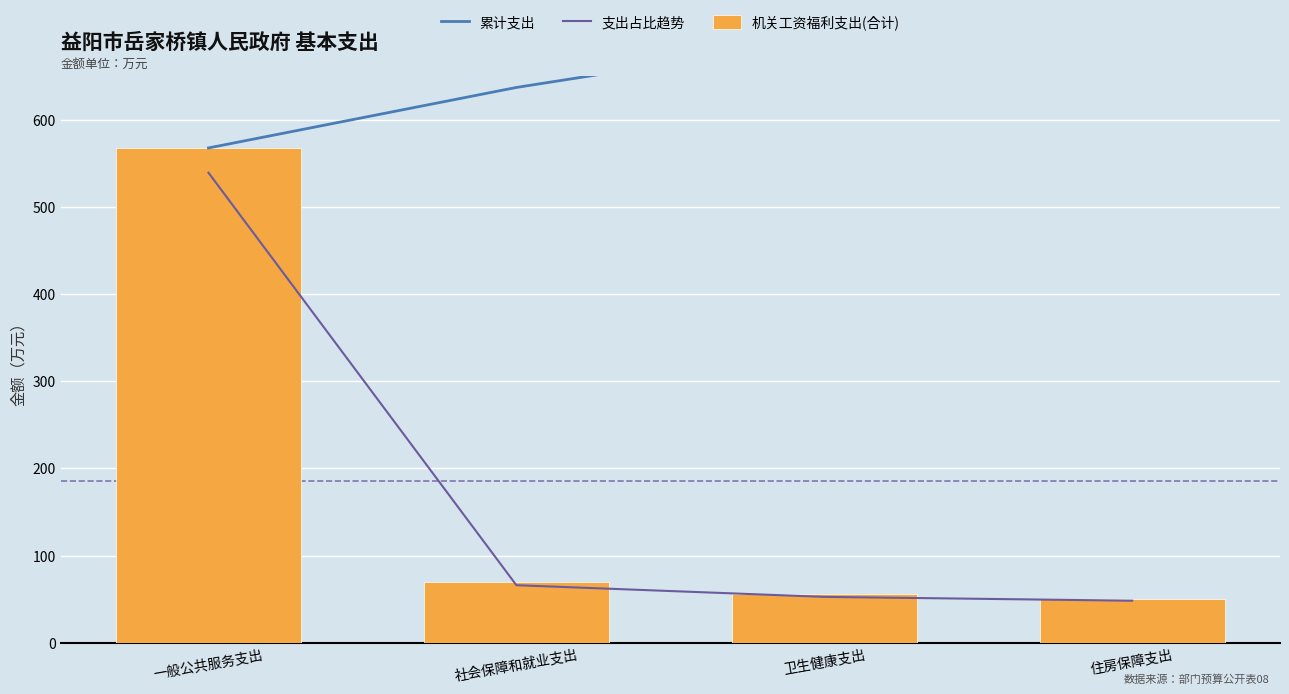

How many categories are shown in the chart?

4